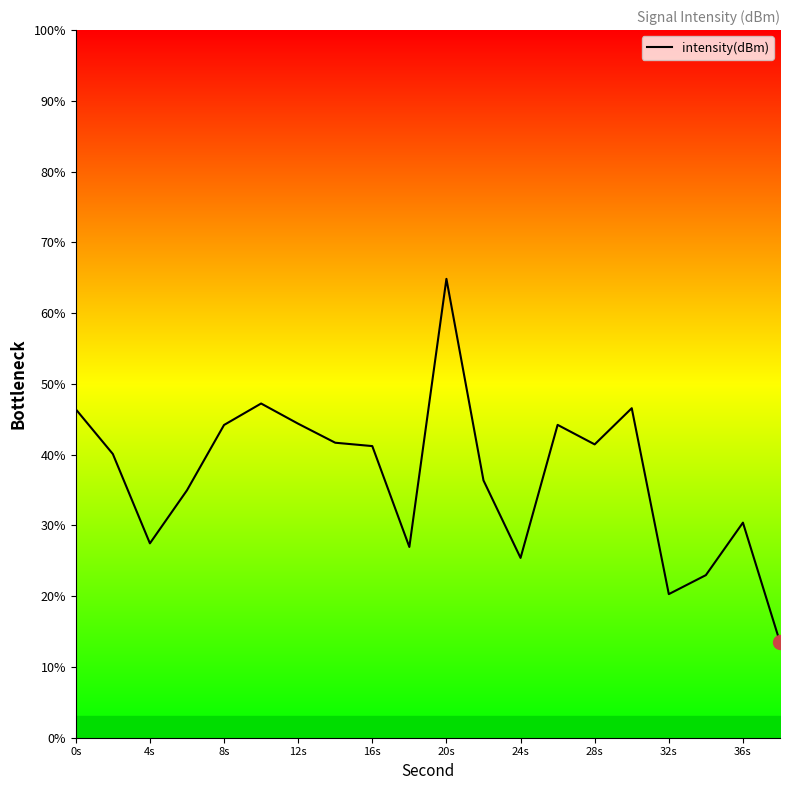

What is the difference between the values at 8s and 20s?

19.8